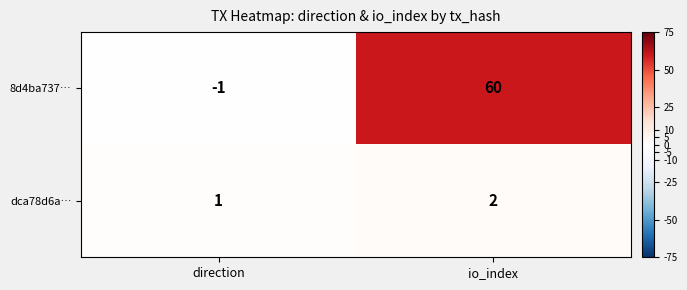

Where is 8d4ba737… nearest to the value 29?

direction